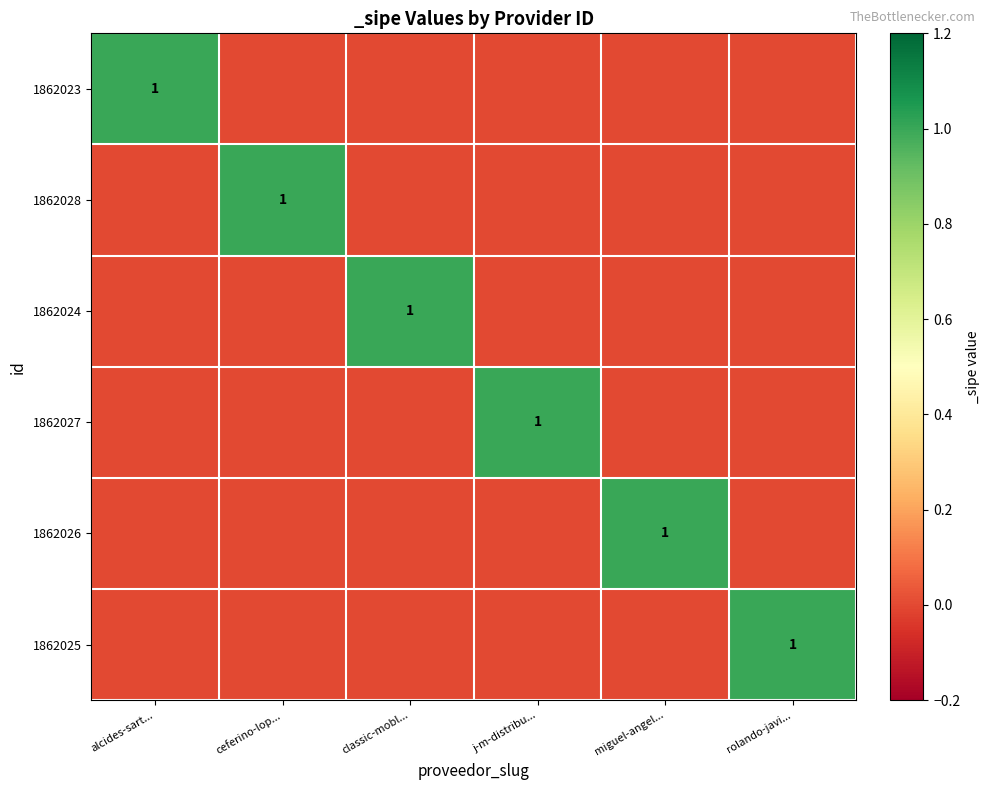

The value of 1862028 at ceferino-lop... is 1. True or false?

True